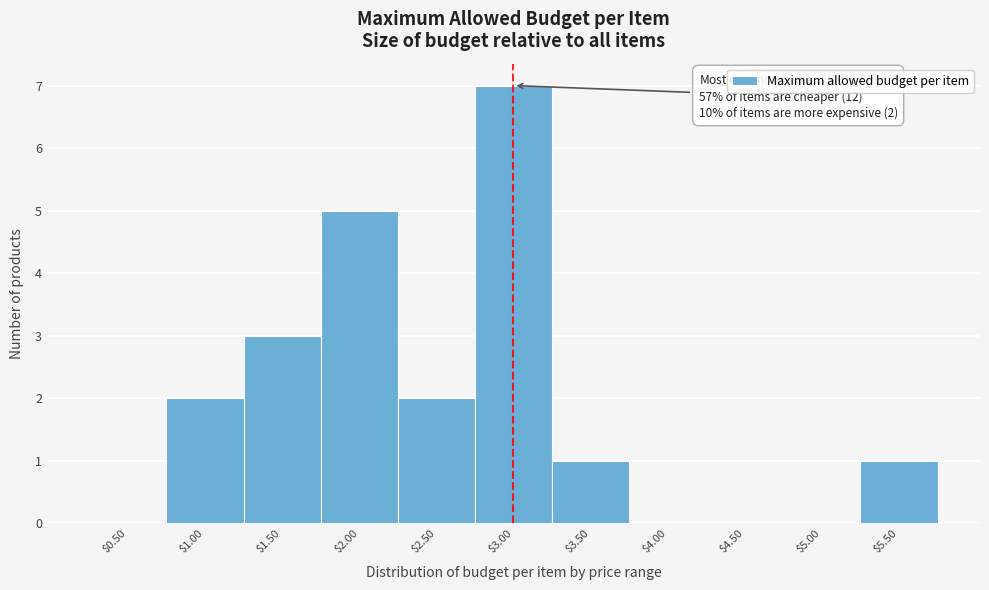

The value at $4.00 is 0. True or false?

True